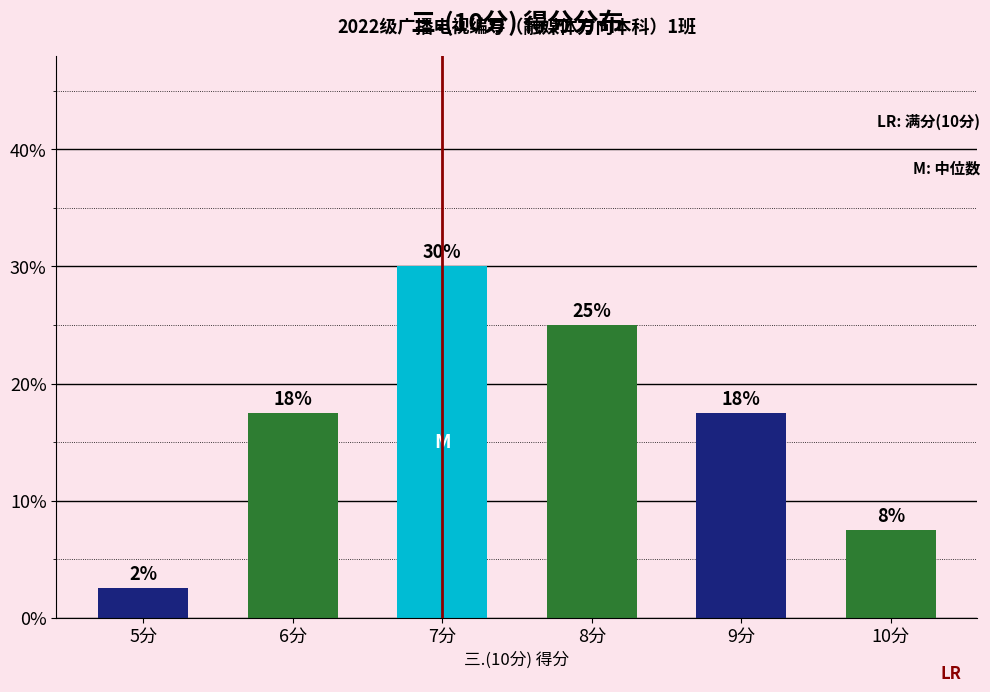

What is the label of the 5th bar from the left?

9分